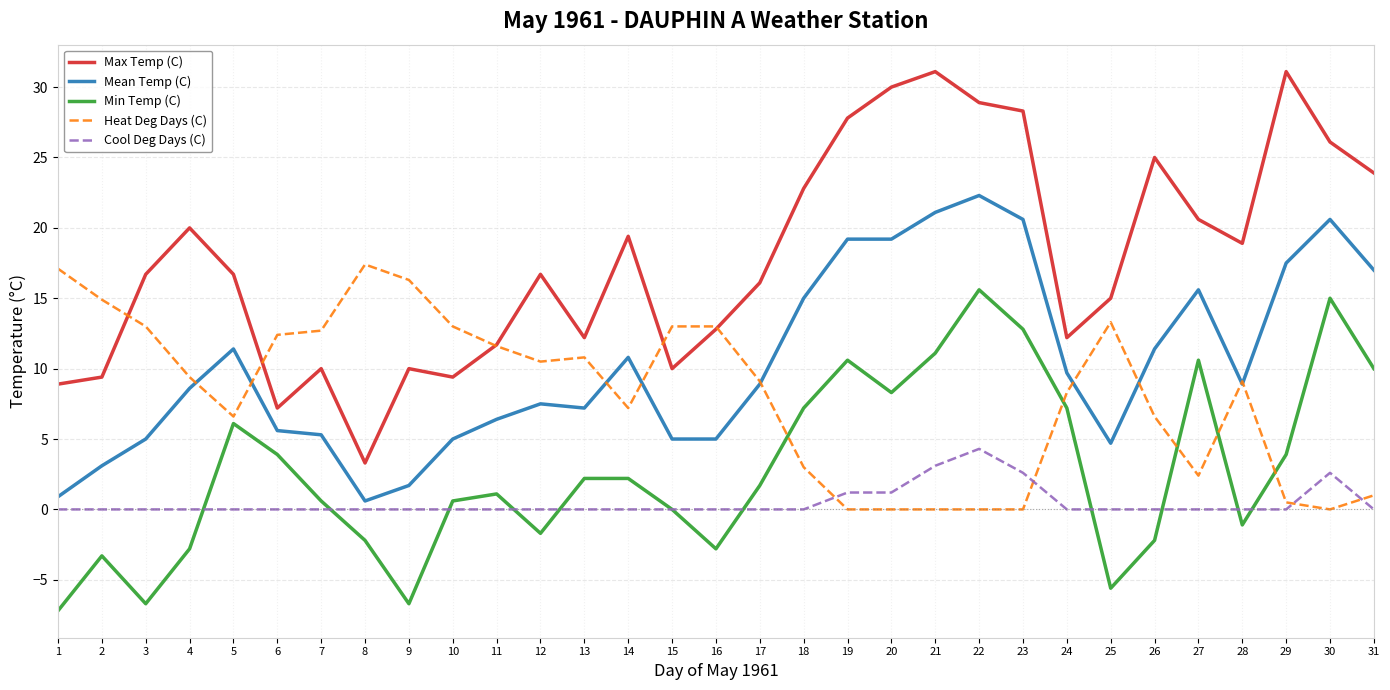

What is the lowest value of the Min Temp (C) series?

-7.2